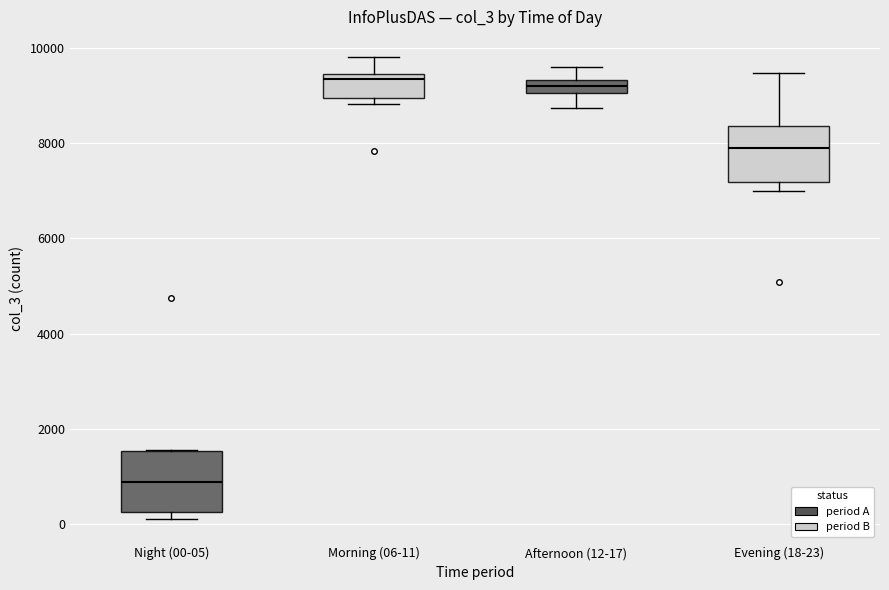

Which box has the lowest median line?

Night (00-05)